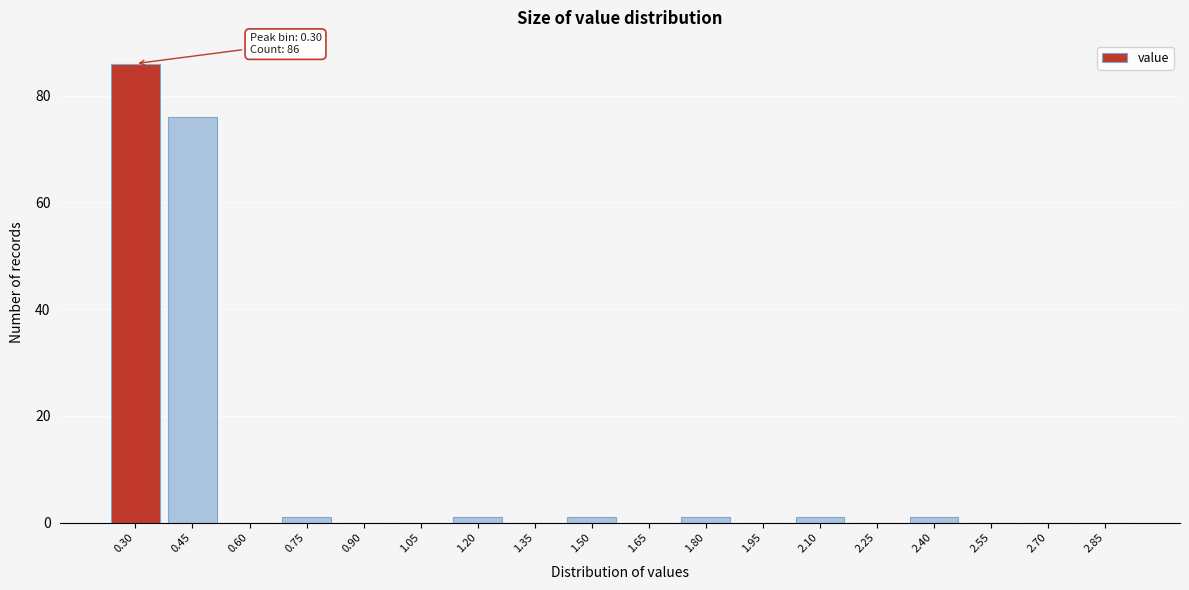

Reading left to right, extract all data points from this chart.

0.30=86	0.45=76	0.60=0	0.75=1	0.90=0	1.05=0	1.20=1	1.35=0	1.50=1	1.65=0	1.80=1	1.95=0	2.10=1	2.25=0	2.40=1	2.55=0	2.70=0	2.85=0